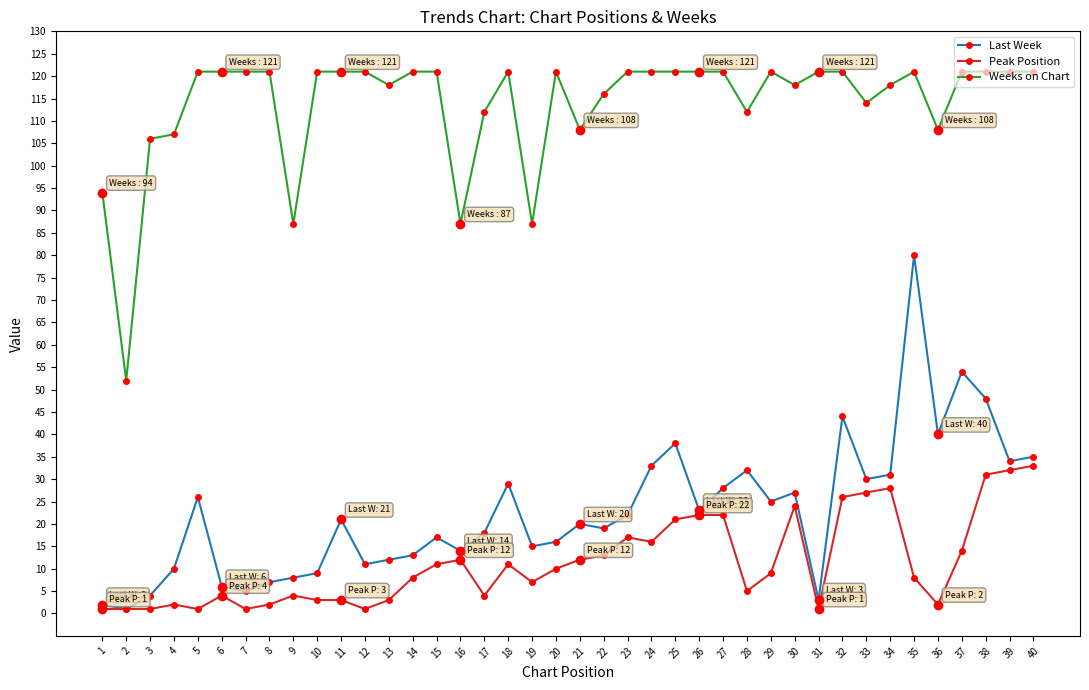

Where is Last Week nearest to the value 40?

36